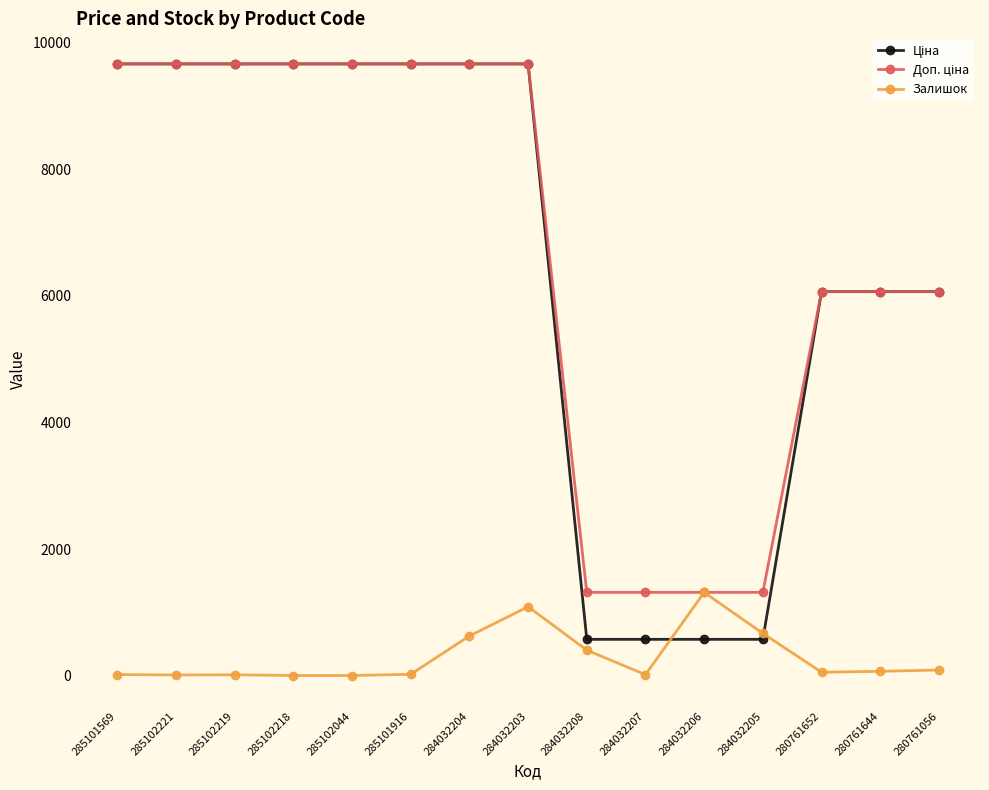

How many distinct data groups are displayed?

3